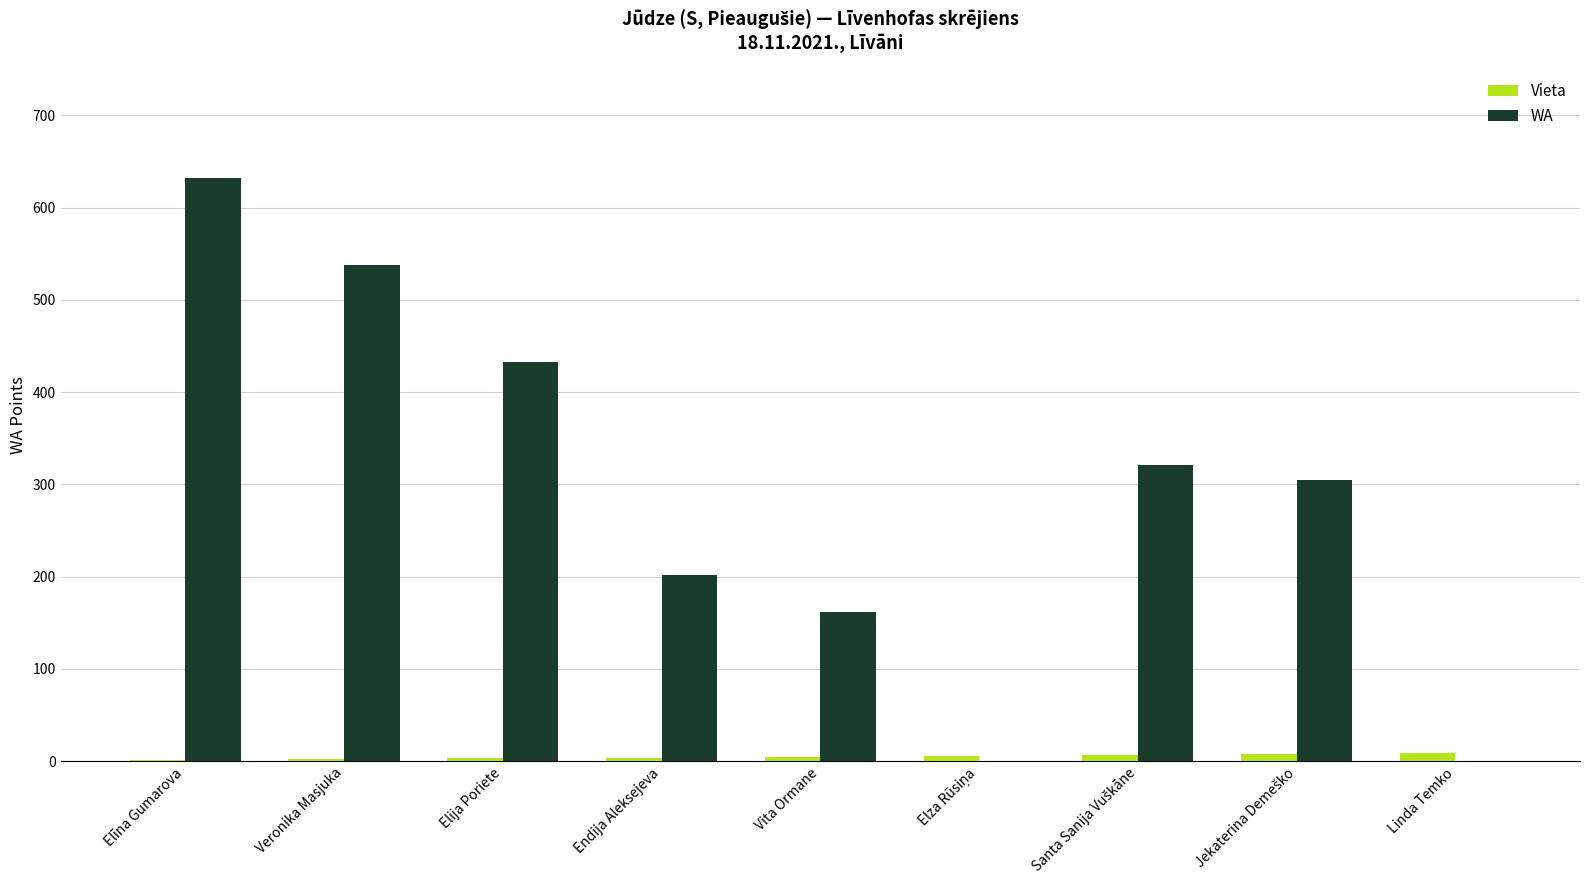

Which series has the widest spread of values?

WA